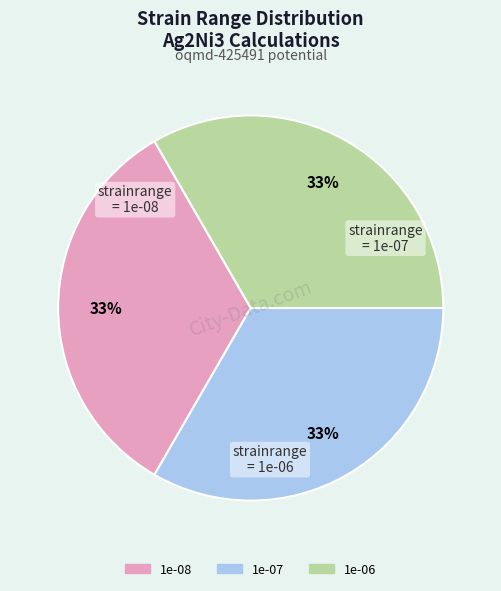

What percentage is the 1e-07 slice, to the nearest percent?

33%